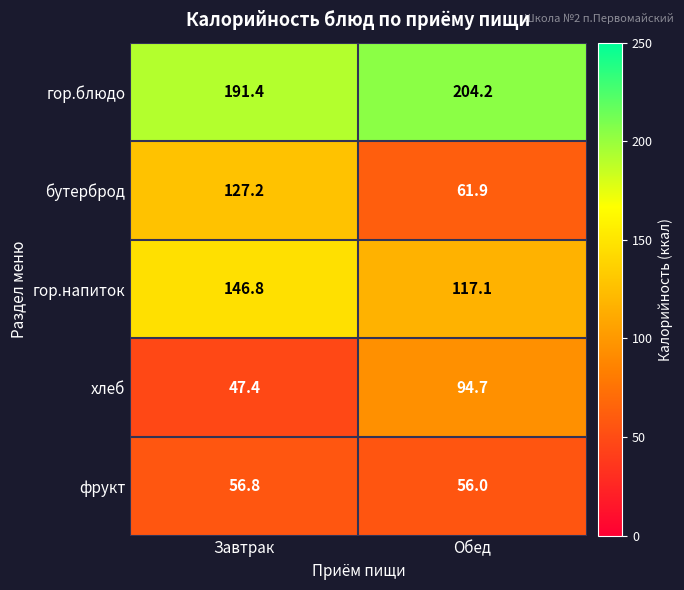

What is the sum of the гор.напиток values at Завтрак and Обед?

263.9